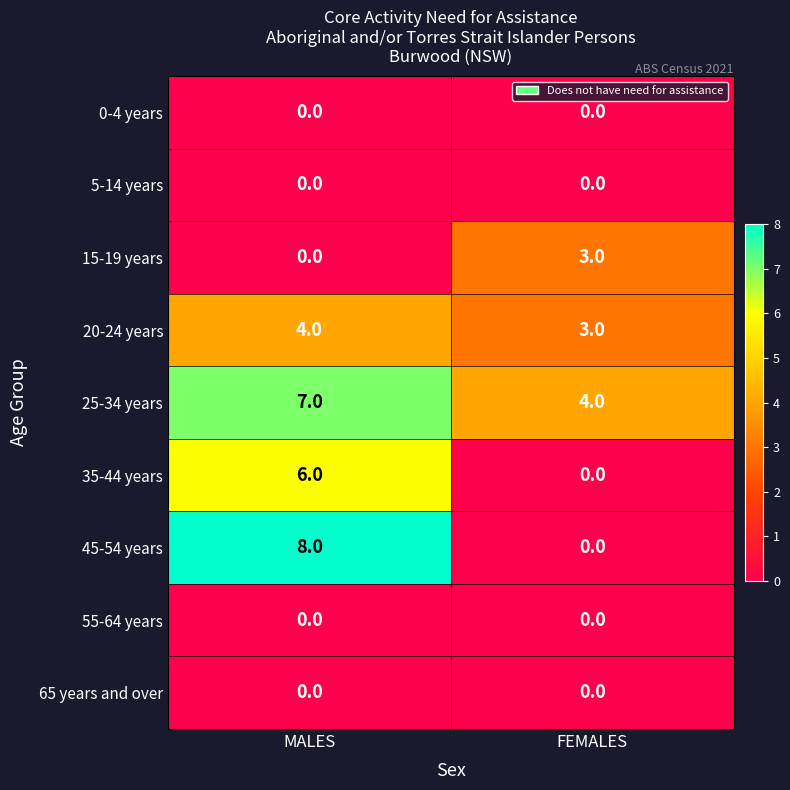

Is it true that 15-19 years equals 5 at FEMALES?

False